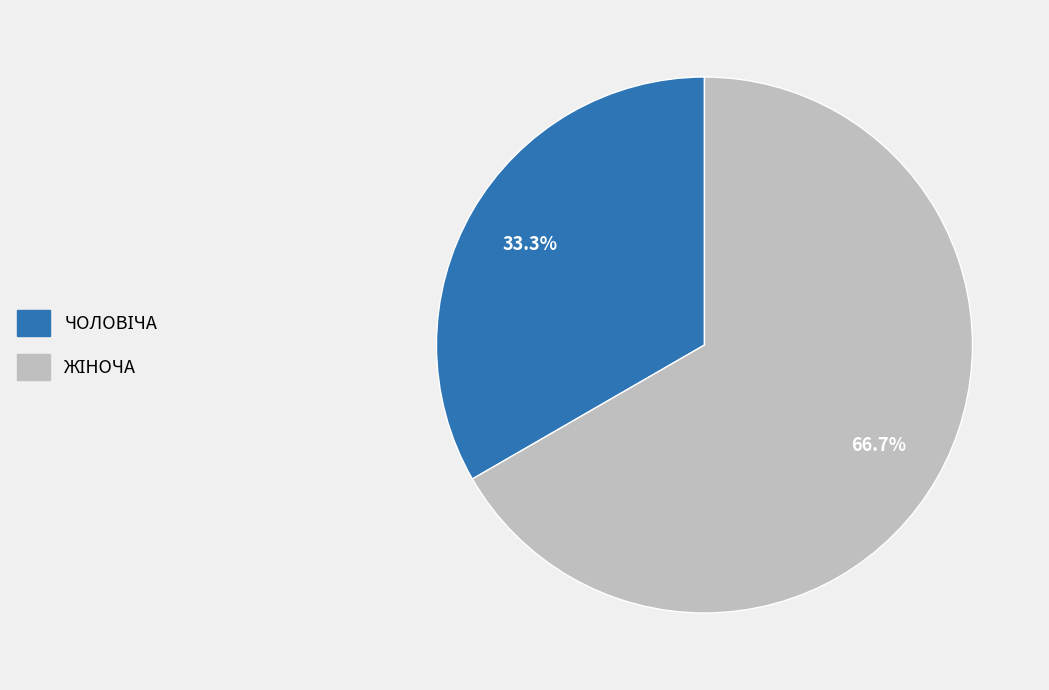

Does any single category account for the majority?

Yes